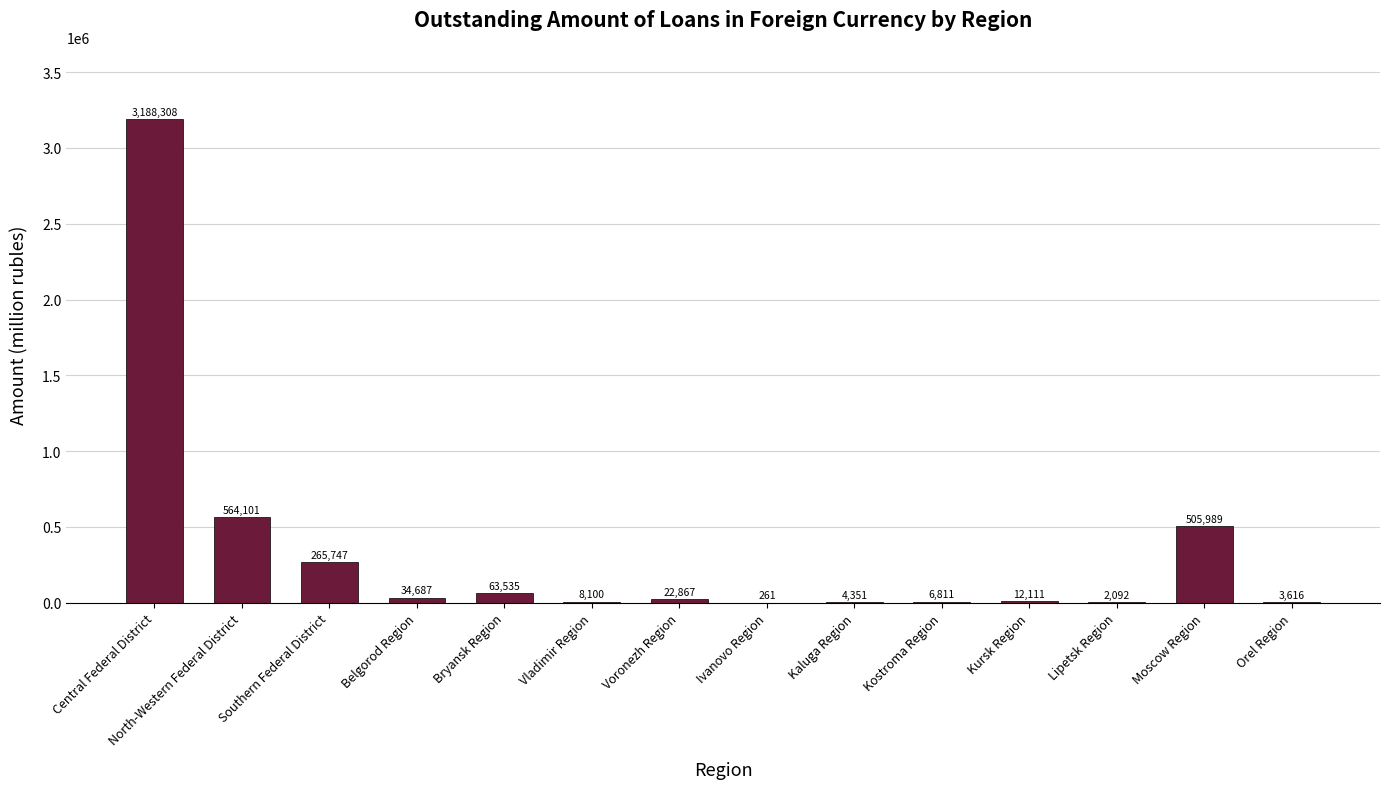

How many series are shown in this chart?

1